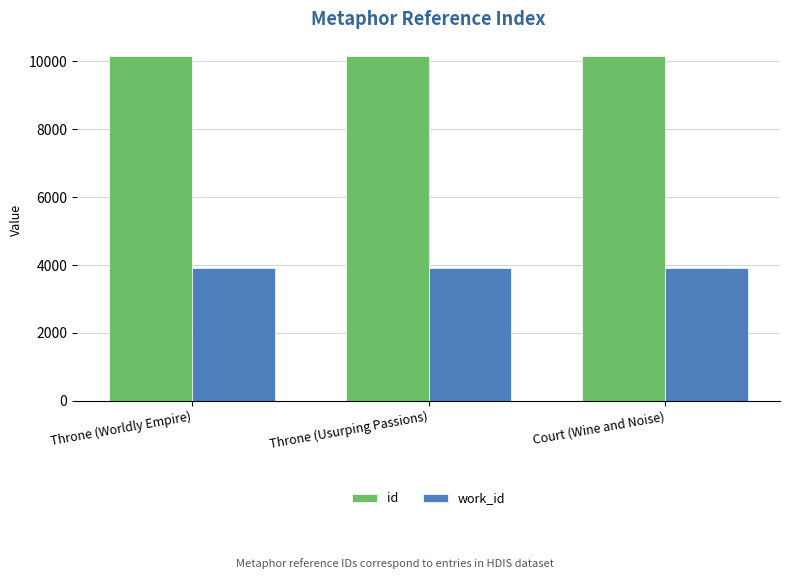

How many data points does each series have?

3